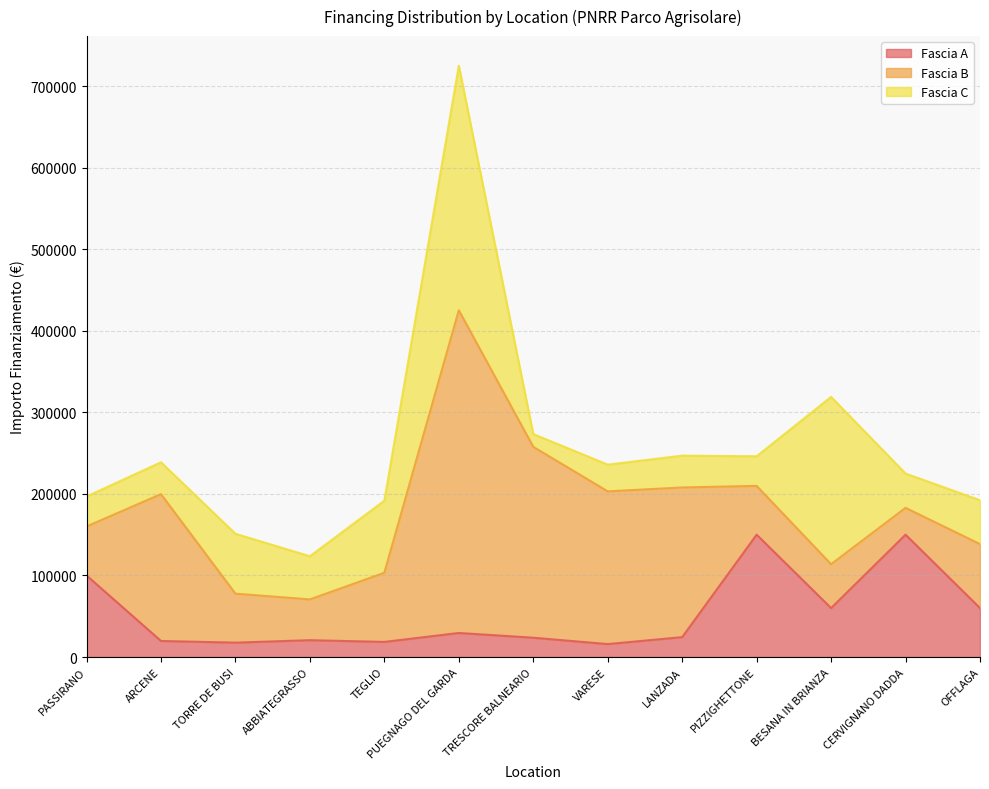

Rank the series by their maximum value, from highest to lowest.

Fascia B, Fascia C, Fascia A